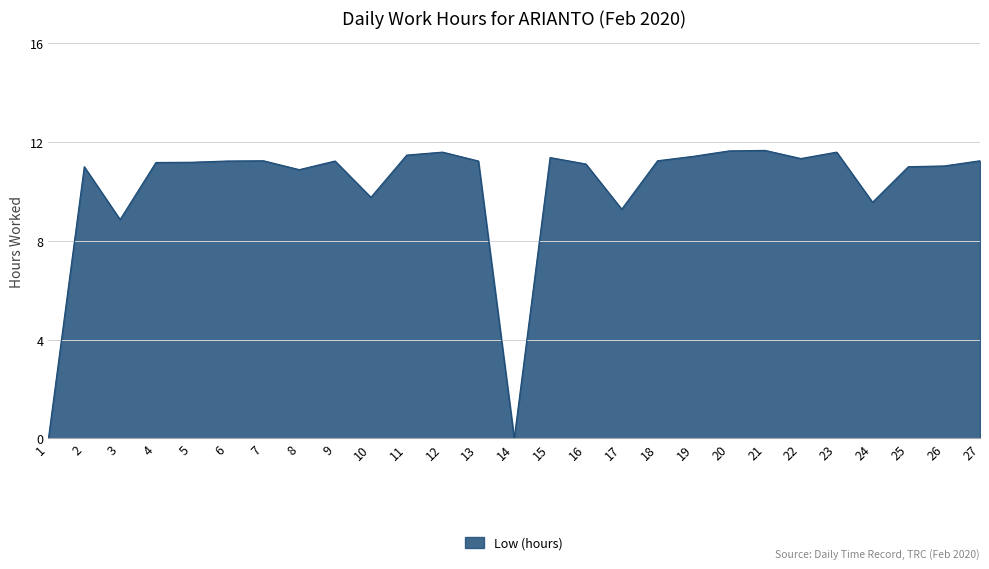

What is the maximum value shown in the chart?

11.7